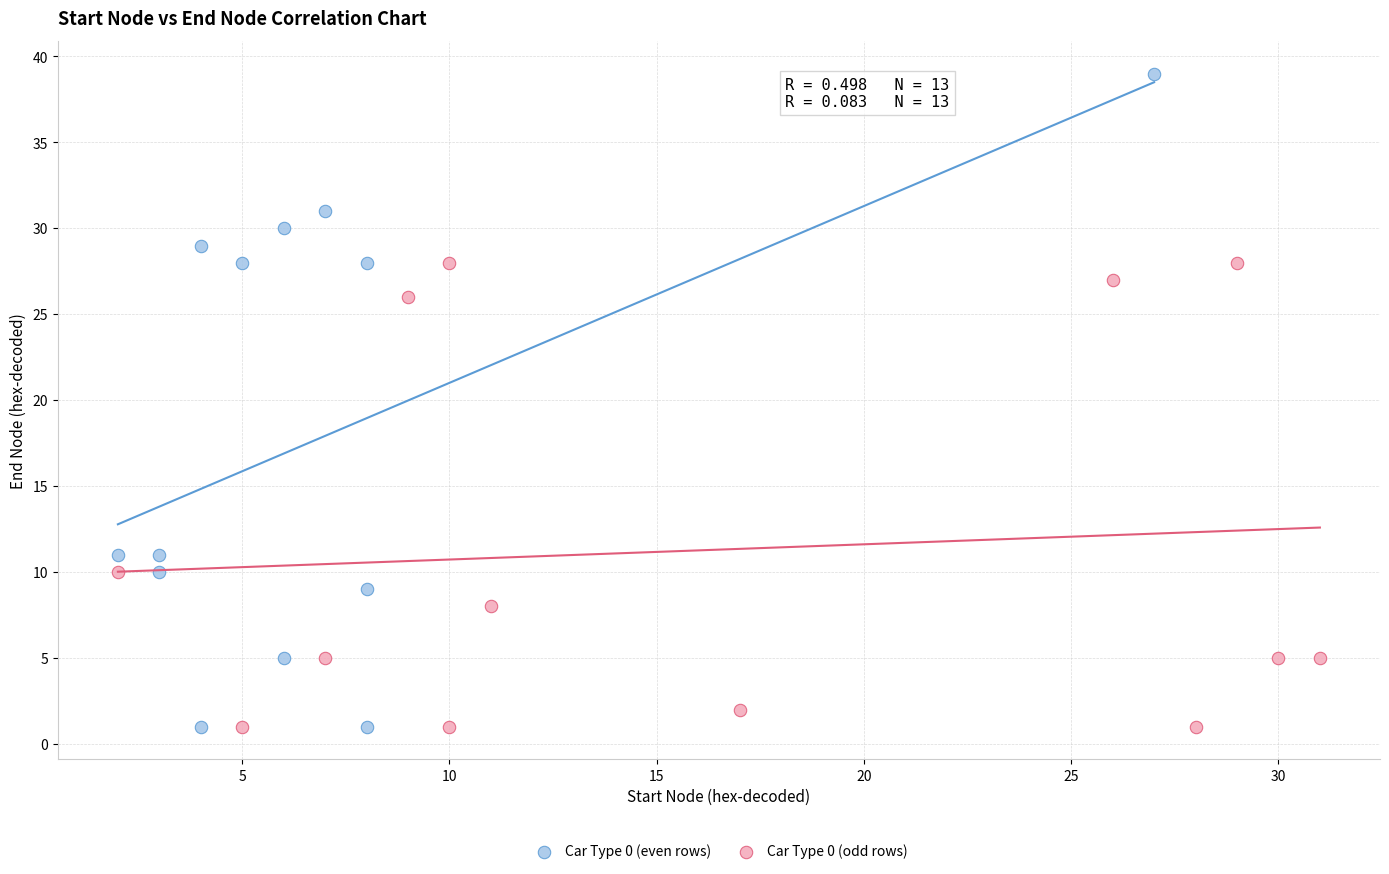

Which series reaches the maximum Y coordinate?

Car Type 0 (even rows)